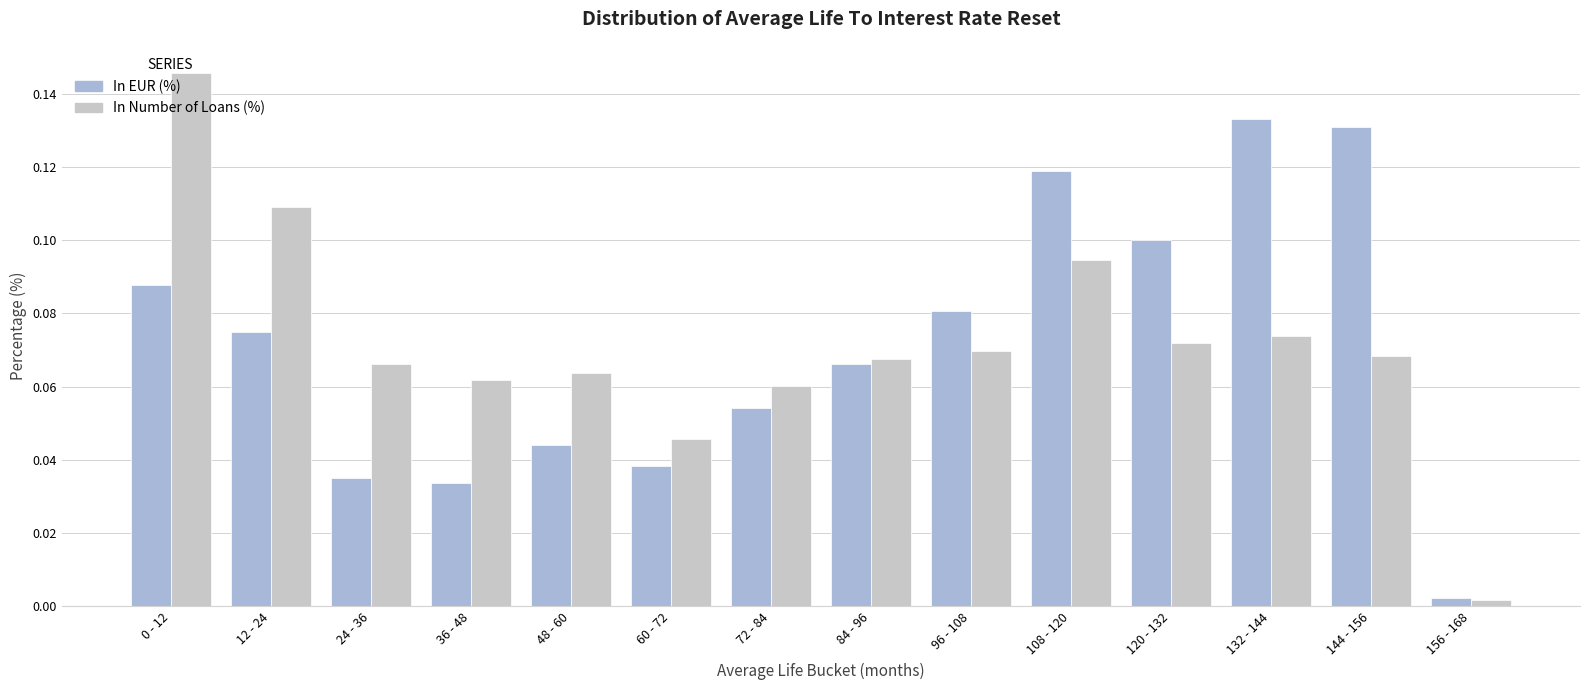

True or false: In EUR (%) has a value of 0.0 at 48 - 60.

True